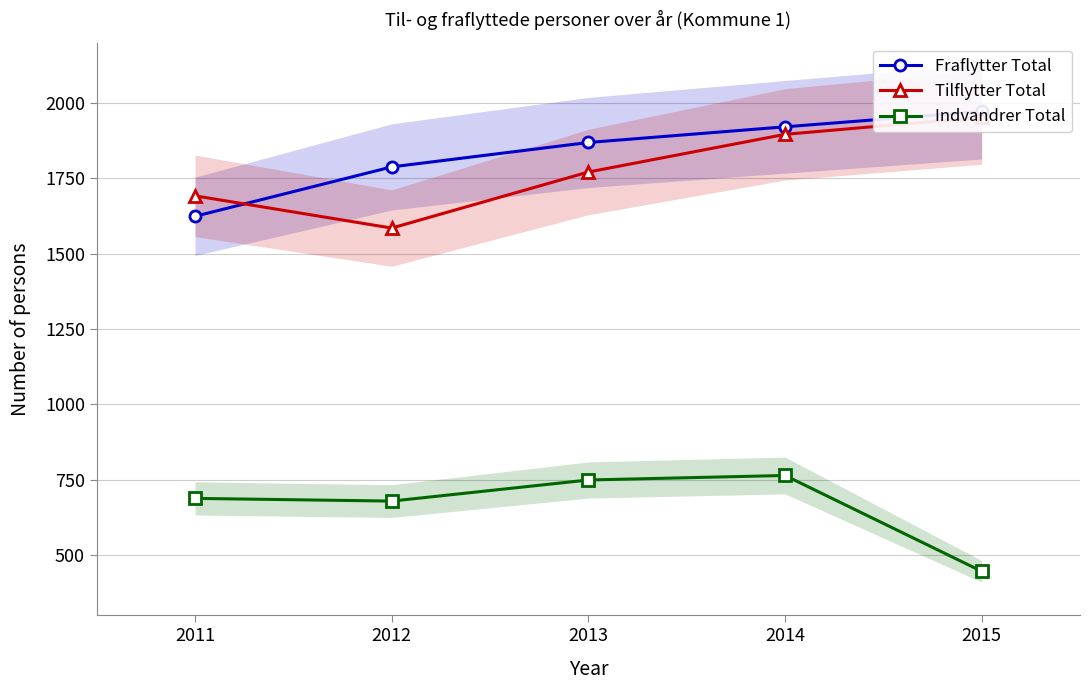

How many lines are shown in the chart?

3